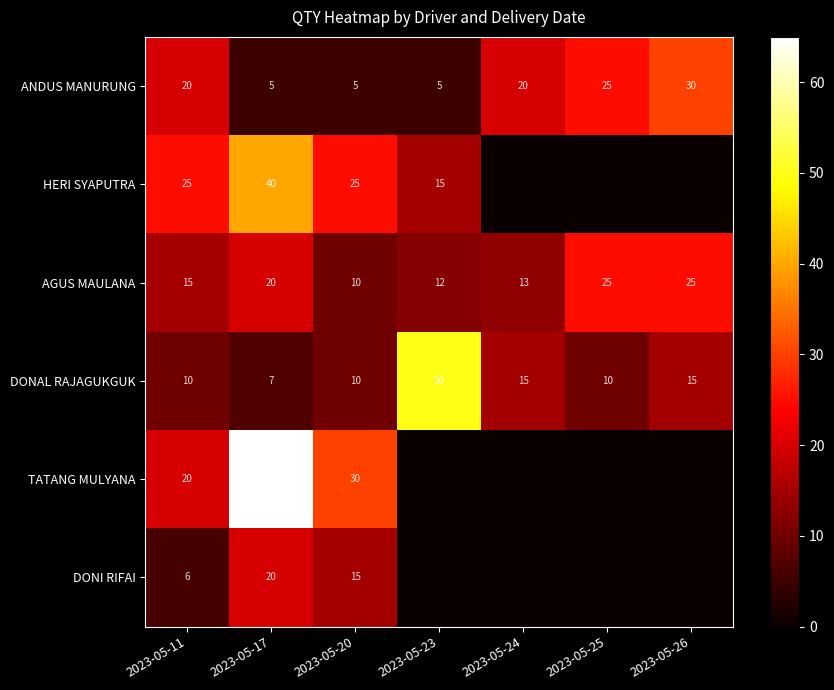

What is the difference between the highest and lowest values at 2023-05-20?

25